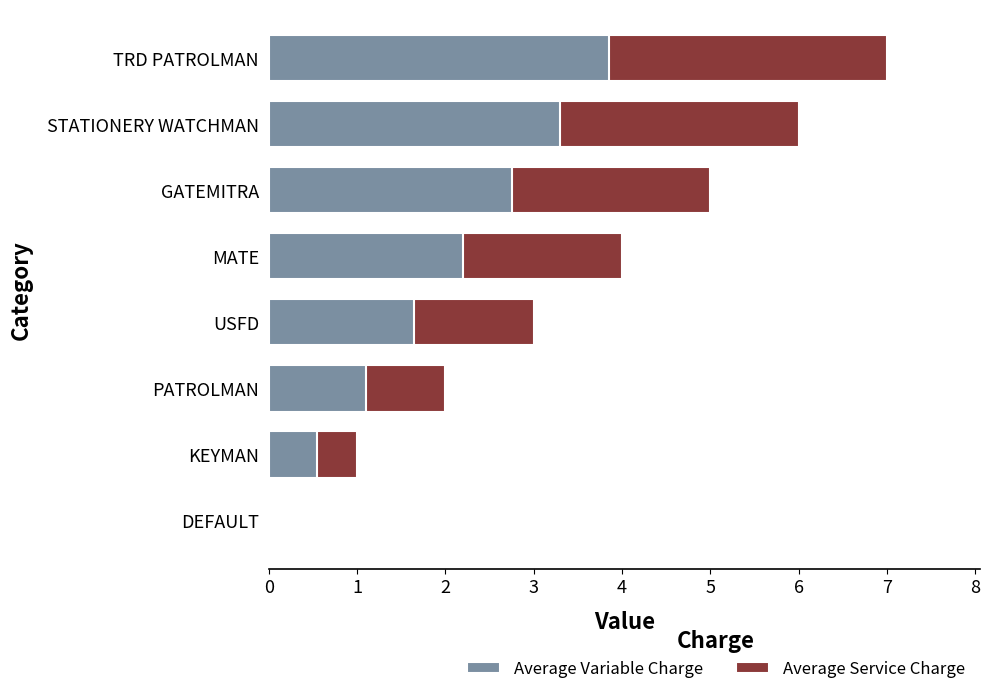

Rank the series at DEFAULT from lowest to highest value.

Average Variable Charge, Average Service Charge